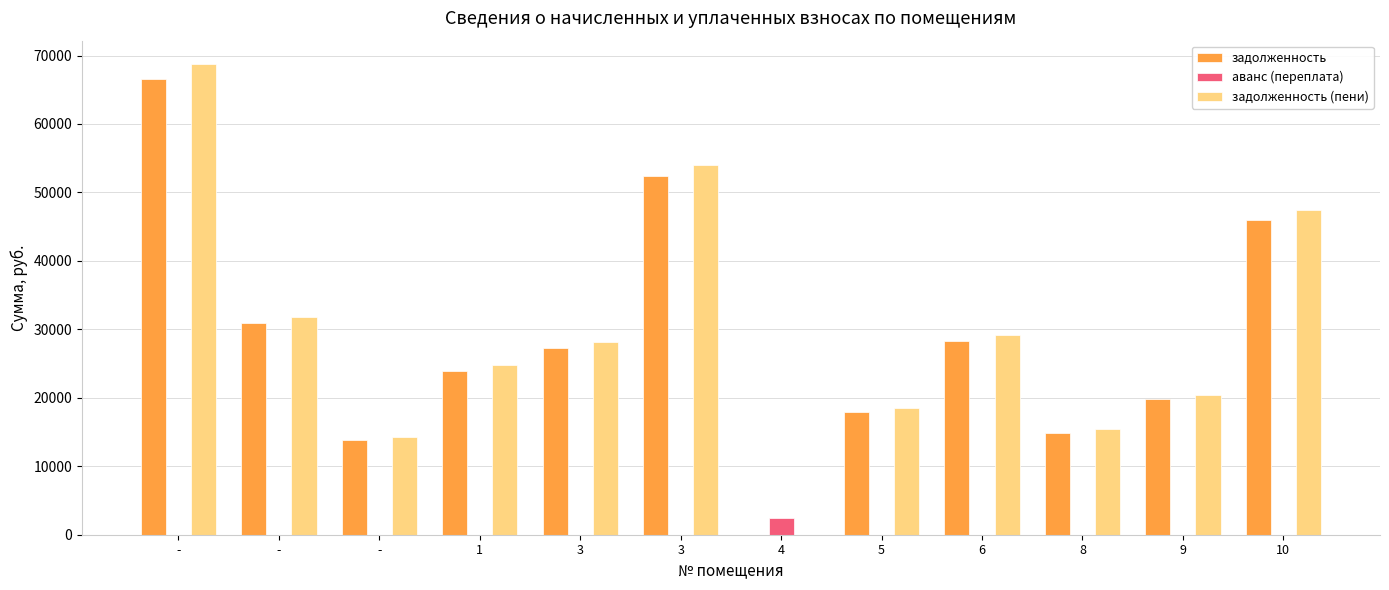

What is the label of the 12th bar from the right?

-